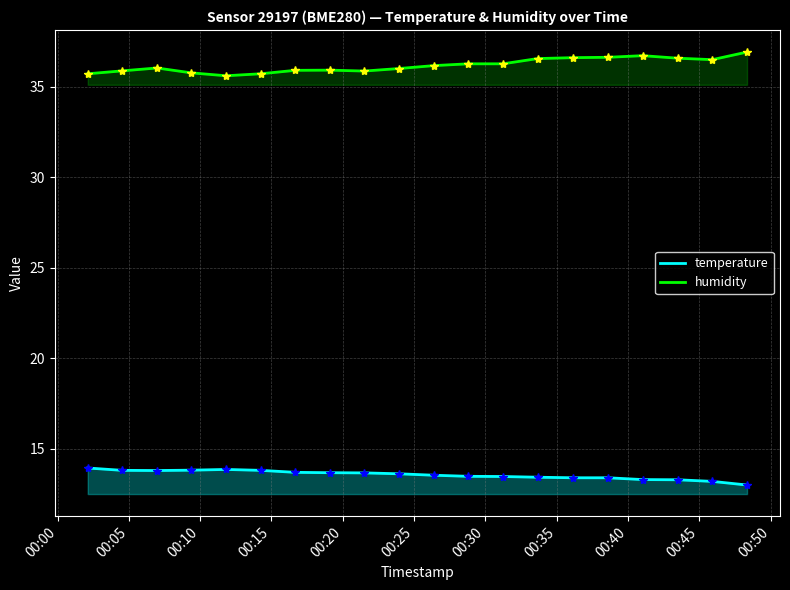

What is the difference between the maximum and minimum values in the humidity series?

1.3